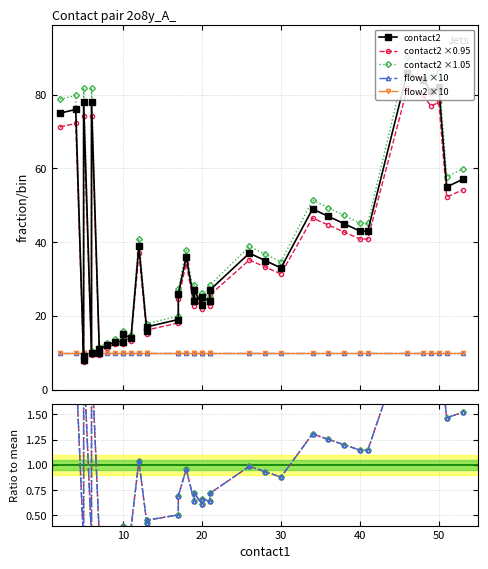

What is the sum of the flow1 values at 23 and 24?

2